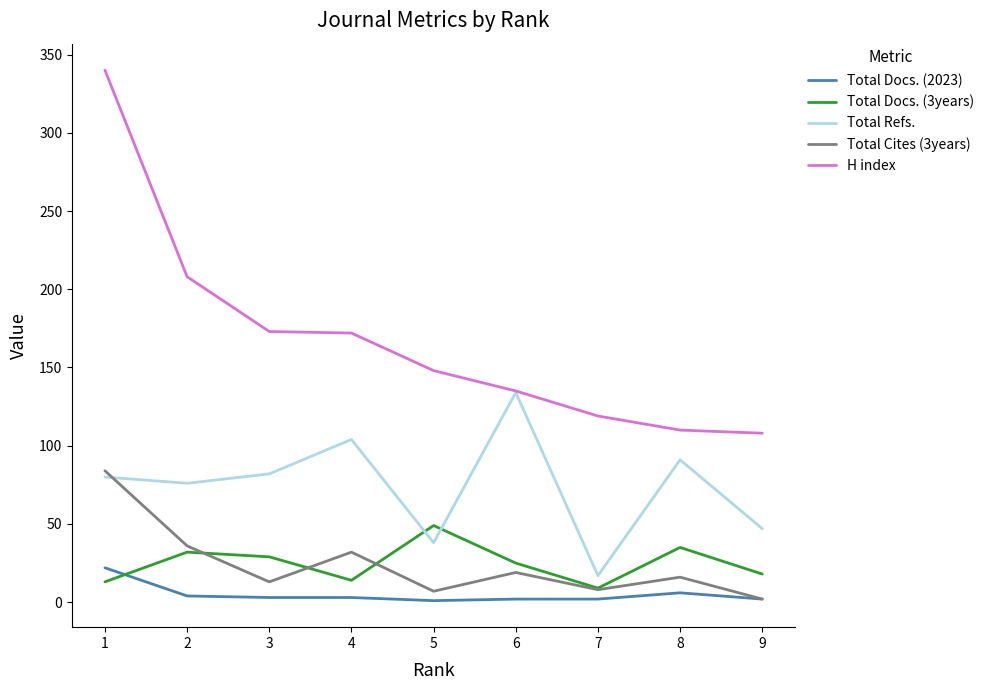

Which series has the largest range (max minus min)?

H index